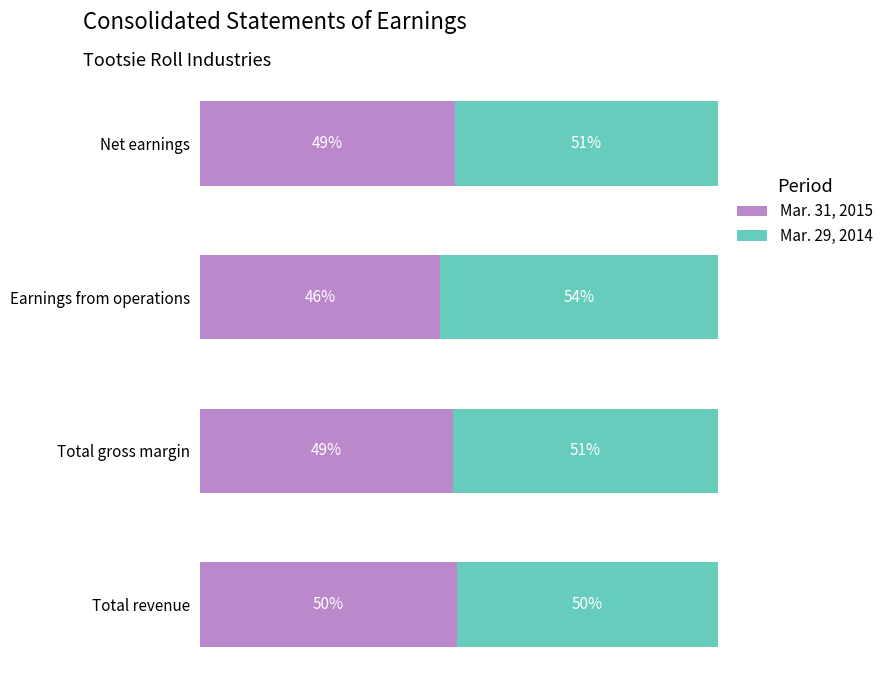

What are all the series names shown in the legend?

Mar. 31, 2015, Mar. 29, 2014